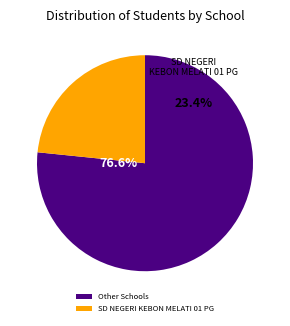

Does SDS ADVENT IV BENHIL account for over 50% of the chart?

No